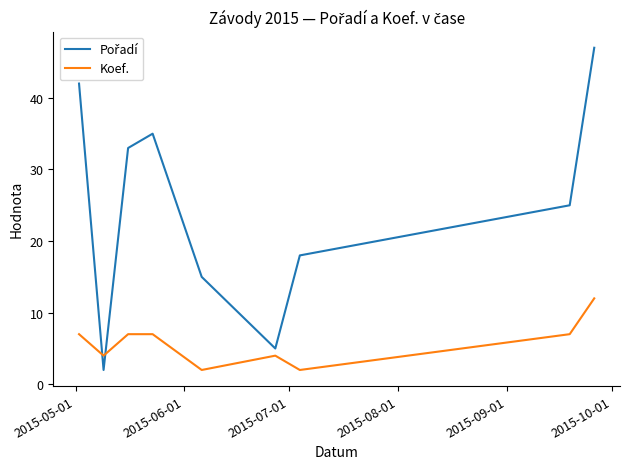

What is the difference between the maximum and minimum values in the Koef. series?

10